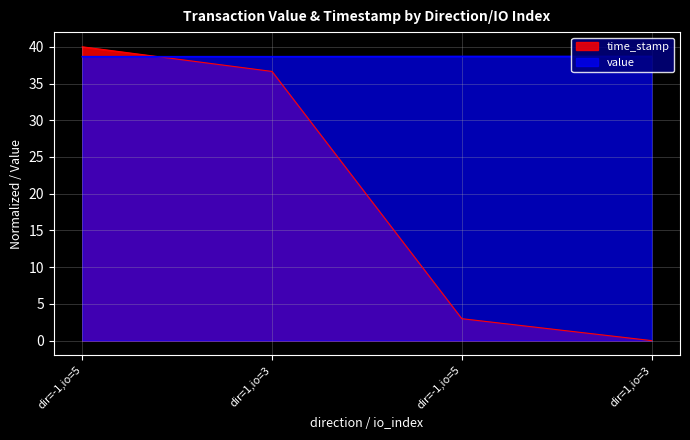

Rank the series at dir=1,io=3 from highest to lowest value.

value, time_stamp